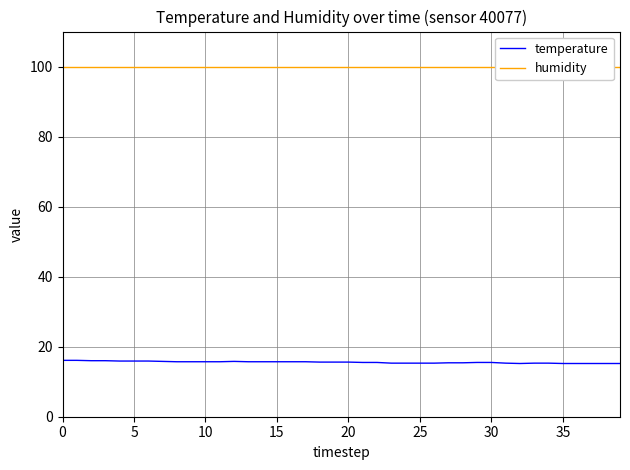

What is the label of the 16th point from the right?

24